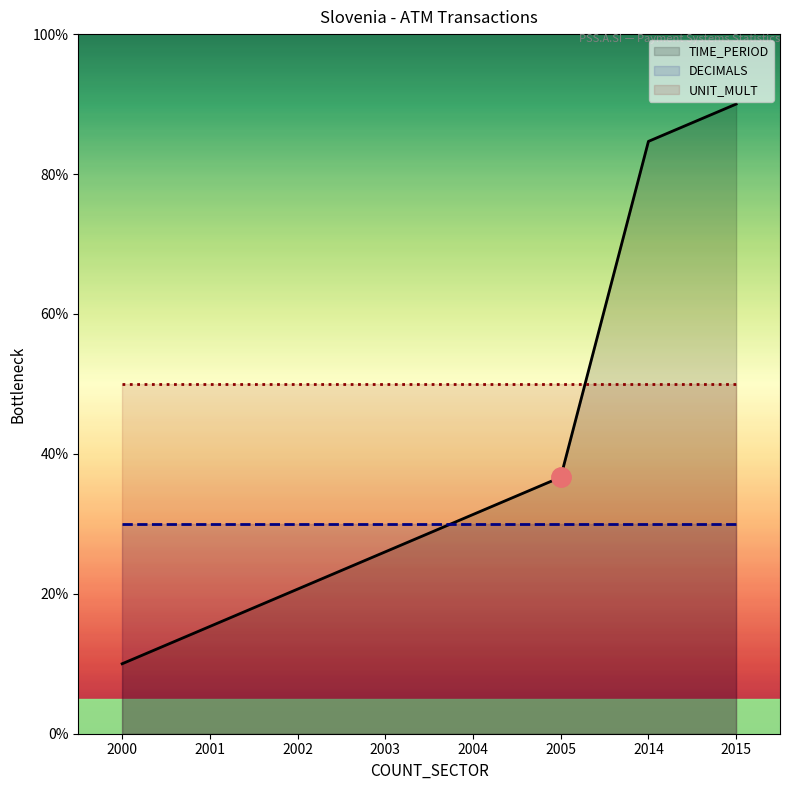

True or false: UNIT_MULT and DECIMALS intersect in this chart.

False